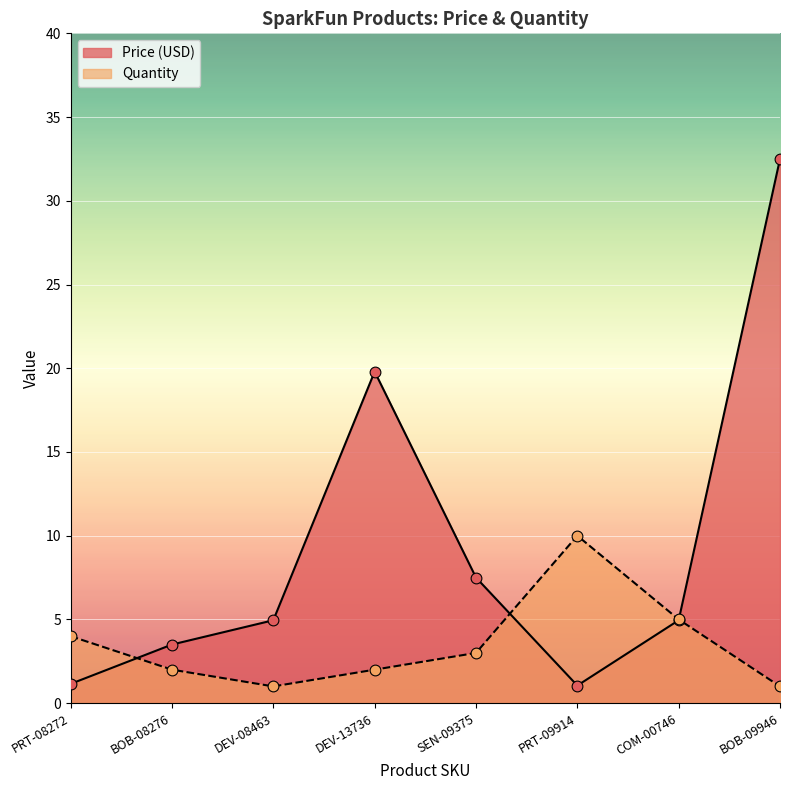

Which series contains the highest Y value?

Price (USD)